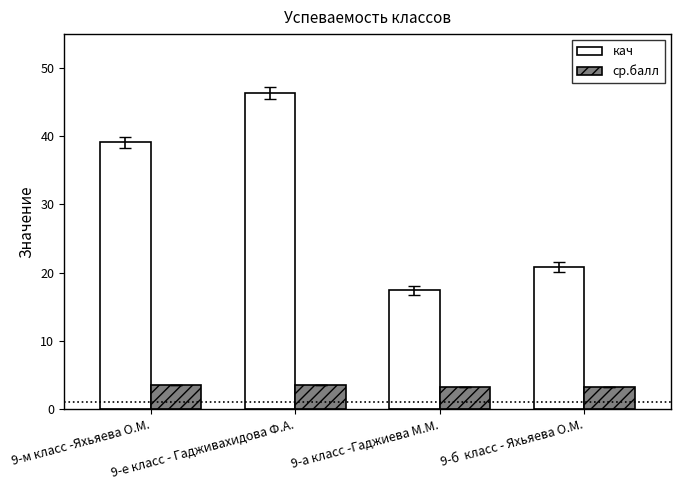

What is the total value across all series at 9-б  класс - Яхьяева О.М.?

24.0